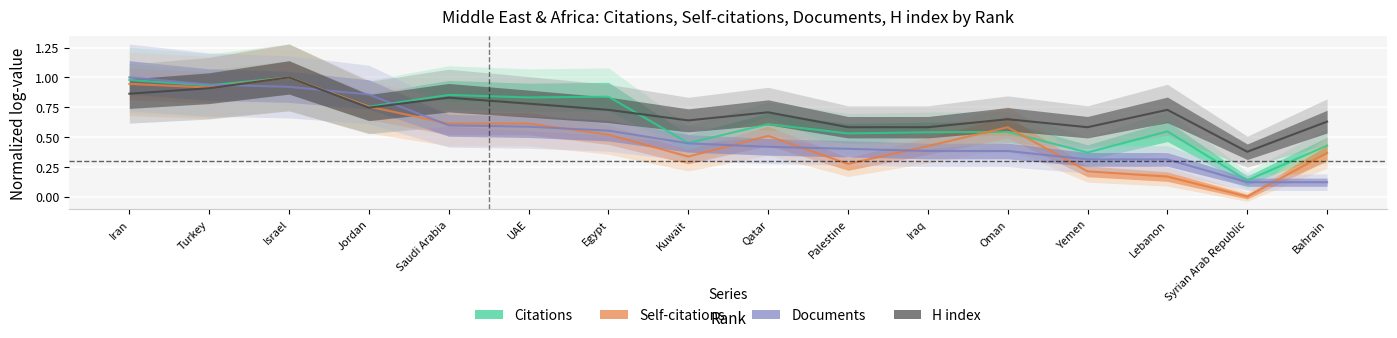

What position from the right is Egypt?

10